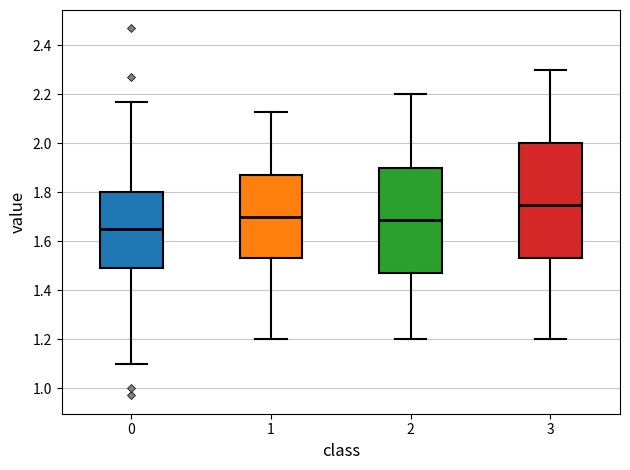

Which box has the highest median line?

3